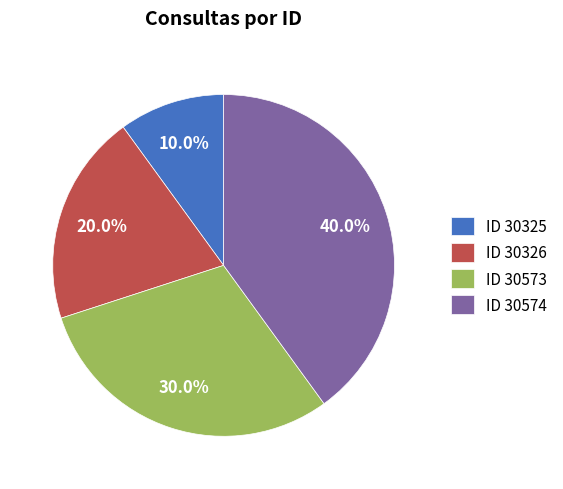

Rank the categories by value from highest to lowest.

ID 30574, ID 30573, ID 30326, ID 30325